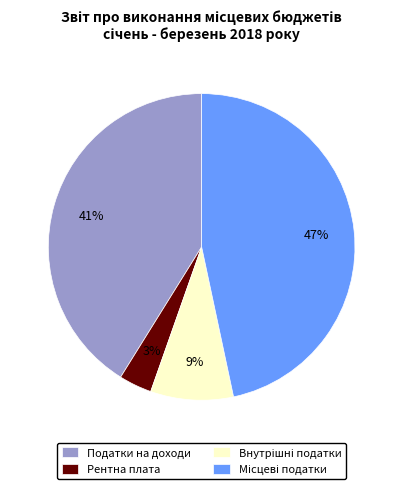

Count the number of slices in the pie.

4